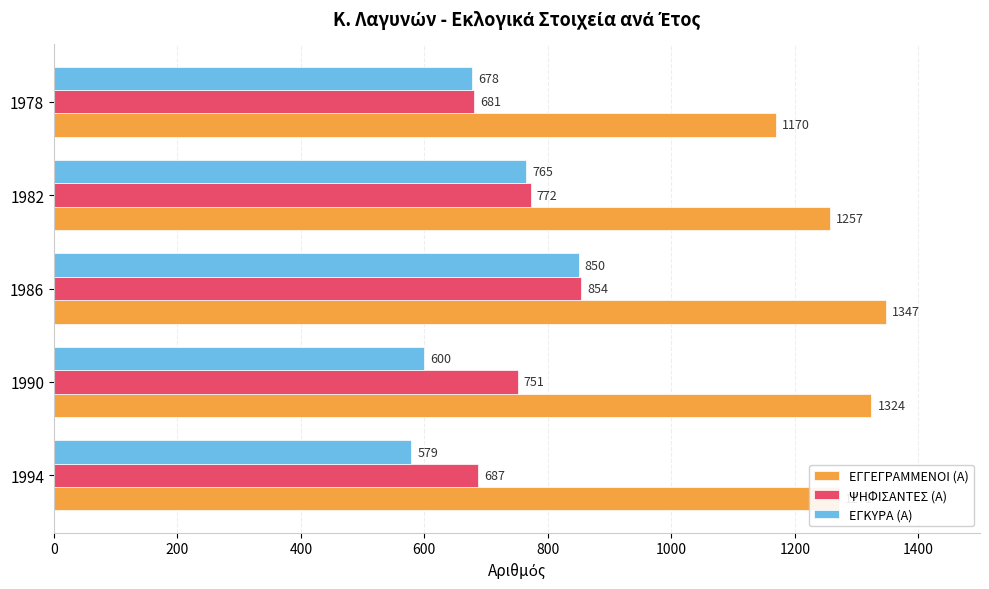

What is the maximum value for ΕΓΚΥΡΑ (Α)?

850